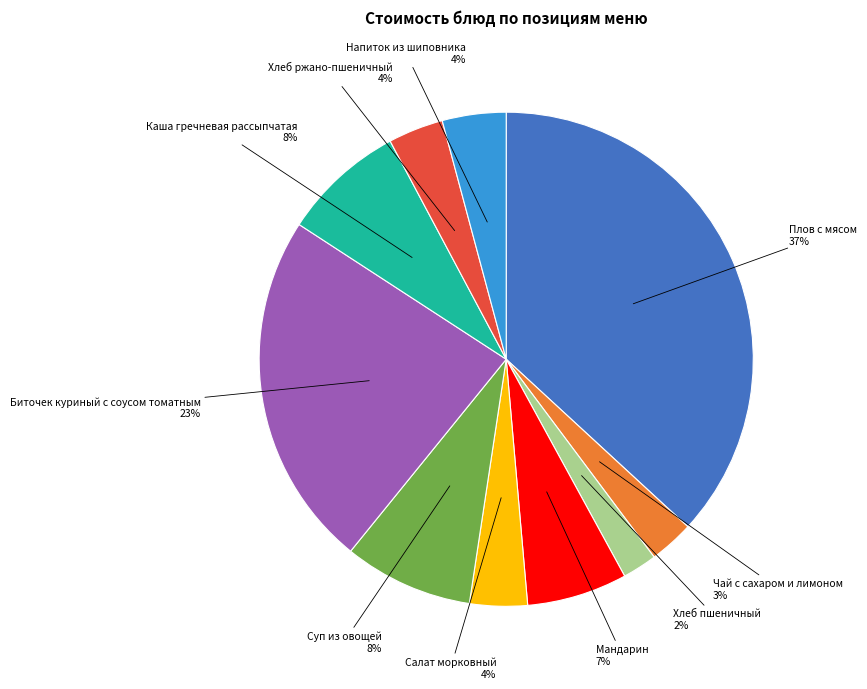

Is there any slice that represents more than half of the pie?

No